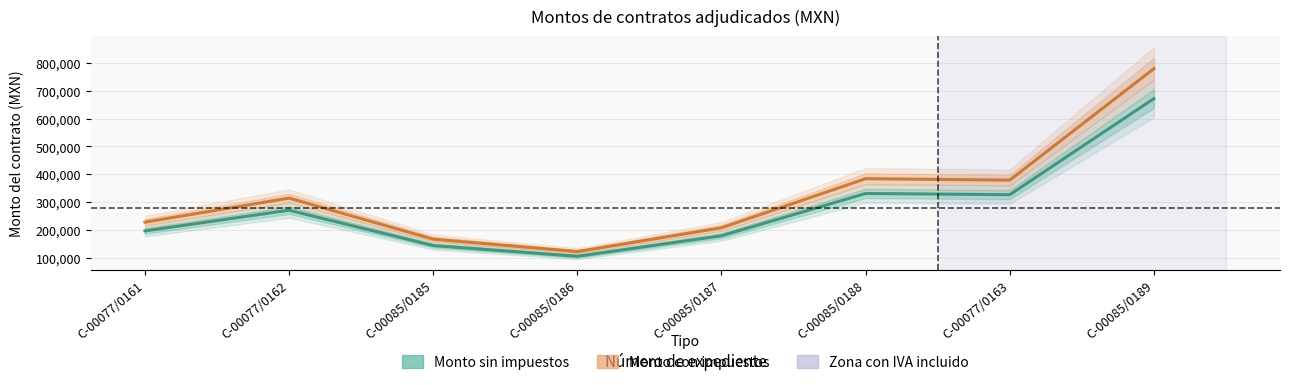

At which category does the chart reach its minimum across all series?

C-00085/0186